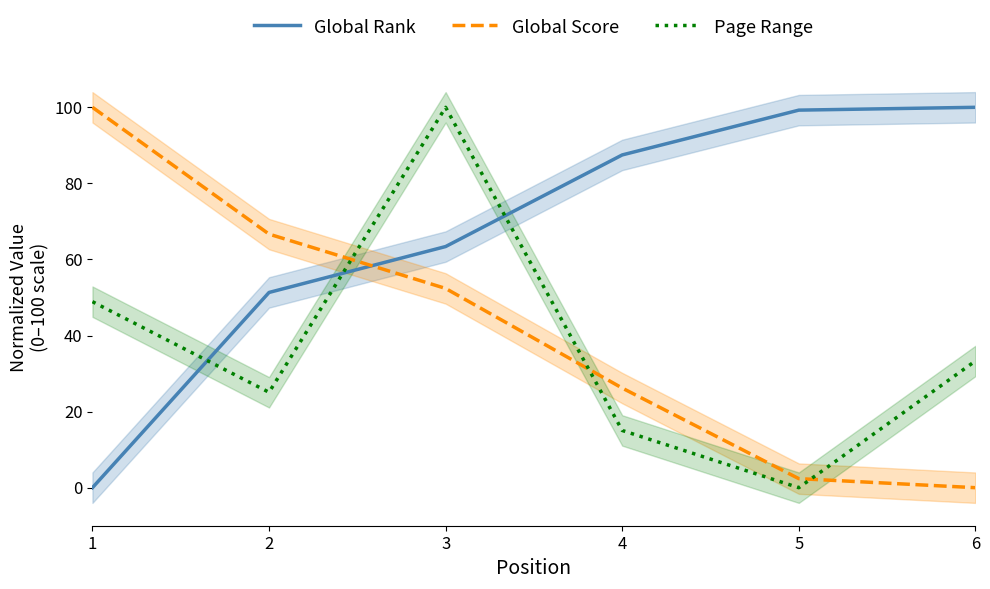

What are all the series names shown in the legend?

Global Rank, Global Score, Page Range